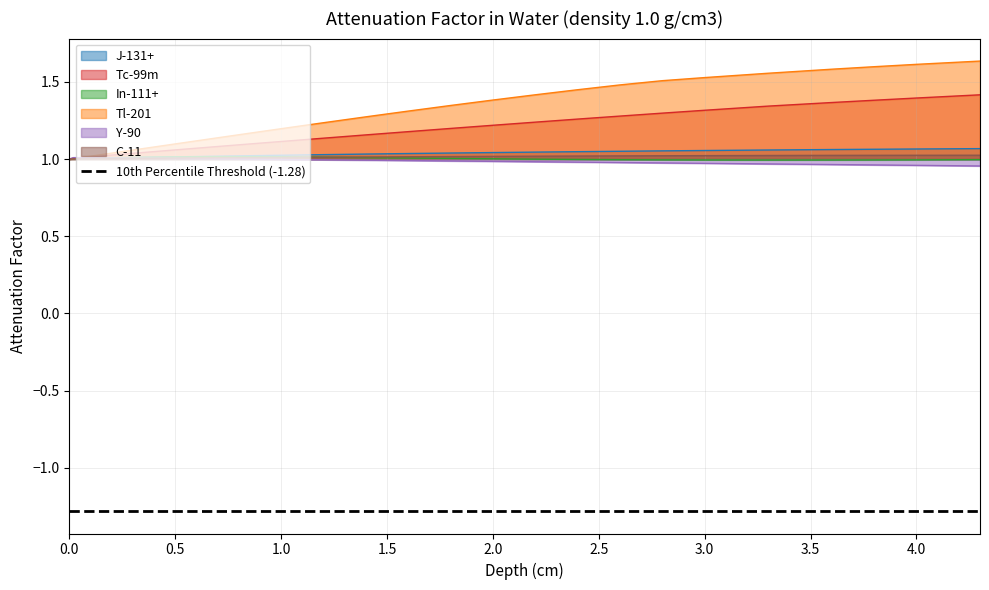

Is it true that J-131+ equals 0.7 at 3.3?

False